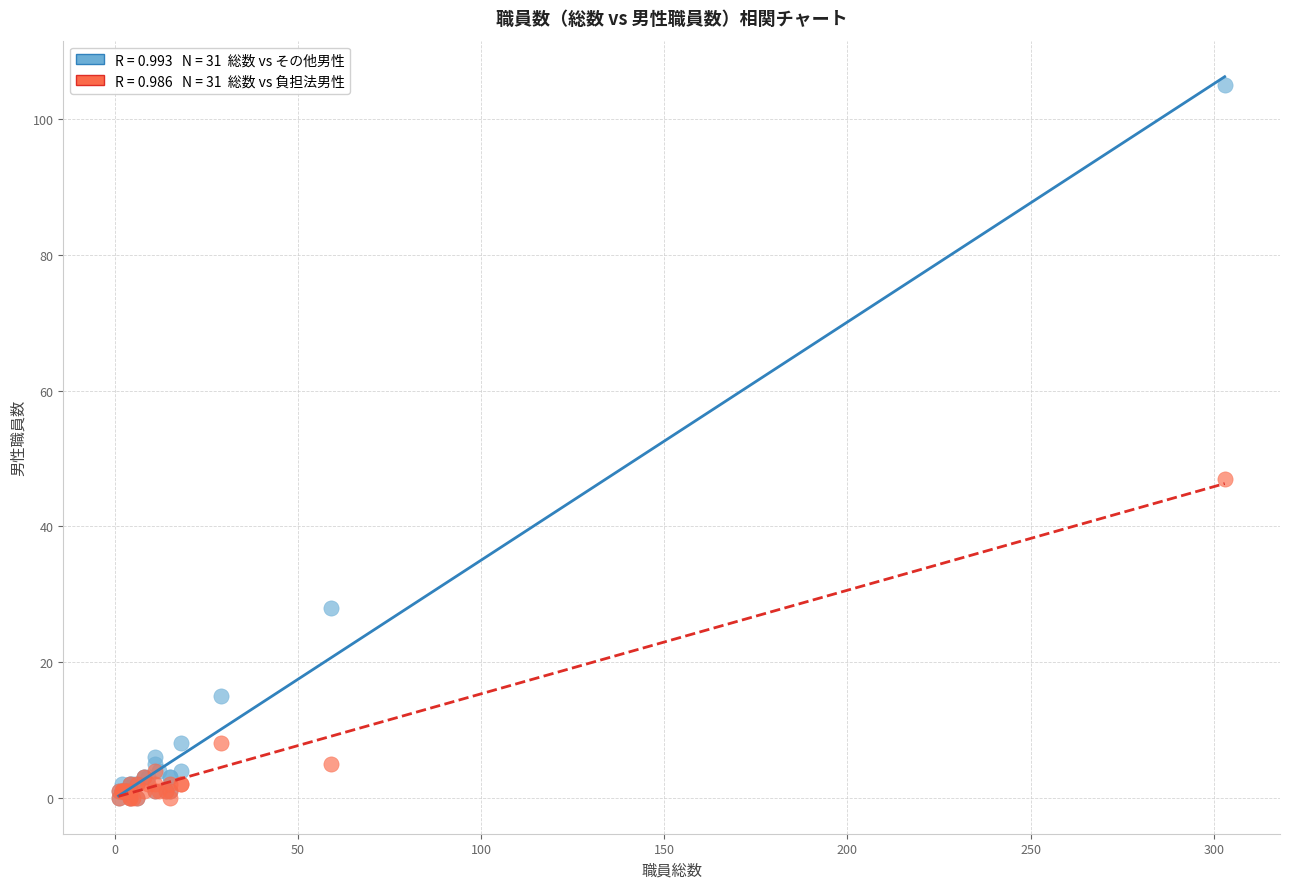

Across all series, what Y value is closest to 52?

47